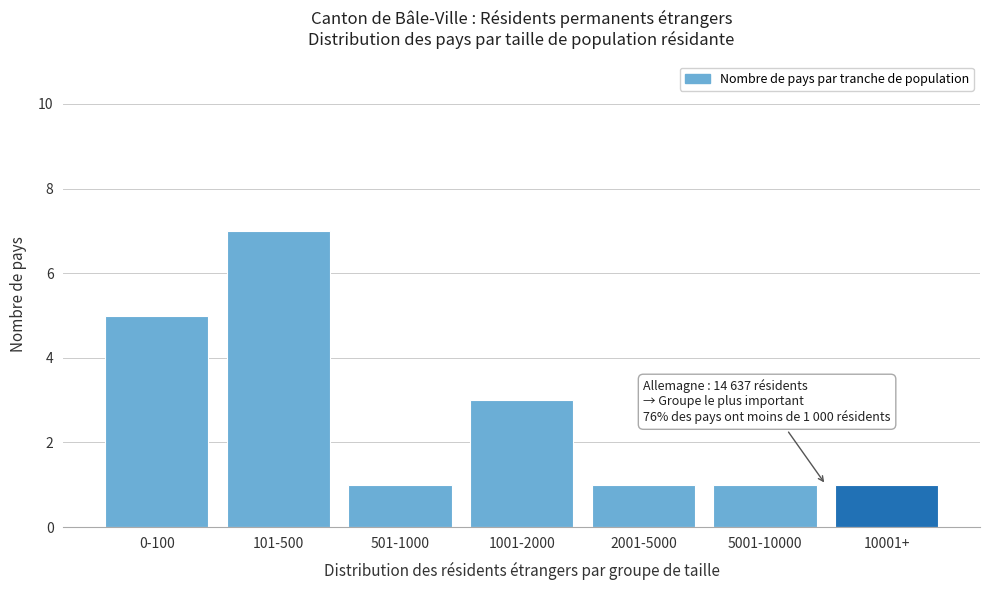

Reading right to left, extract all data points from this chart.

10001+=1	5001-10000=1	2001-5000=1	1001-2000=3	501-1000=1	101-500=7	0-100=5